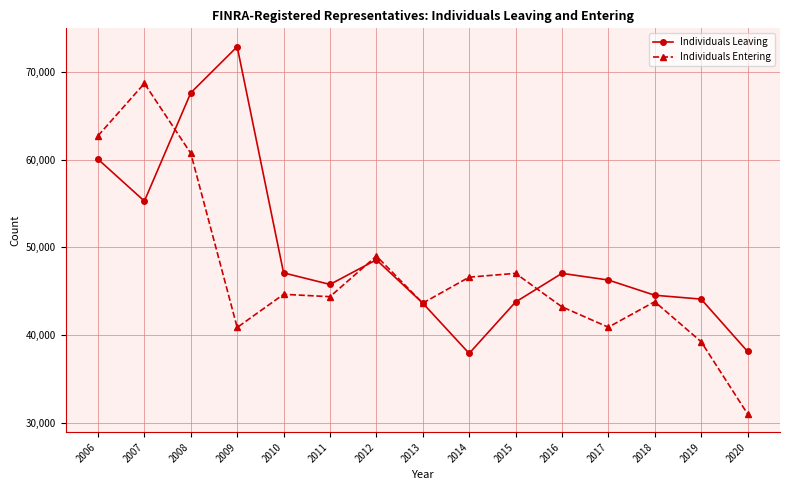

True or false: Individuals Entering has more than 2 points higher than both neighbors.

True